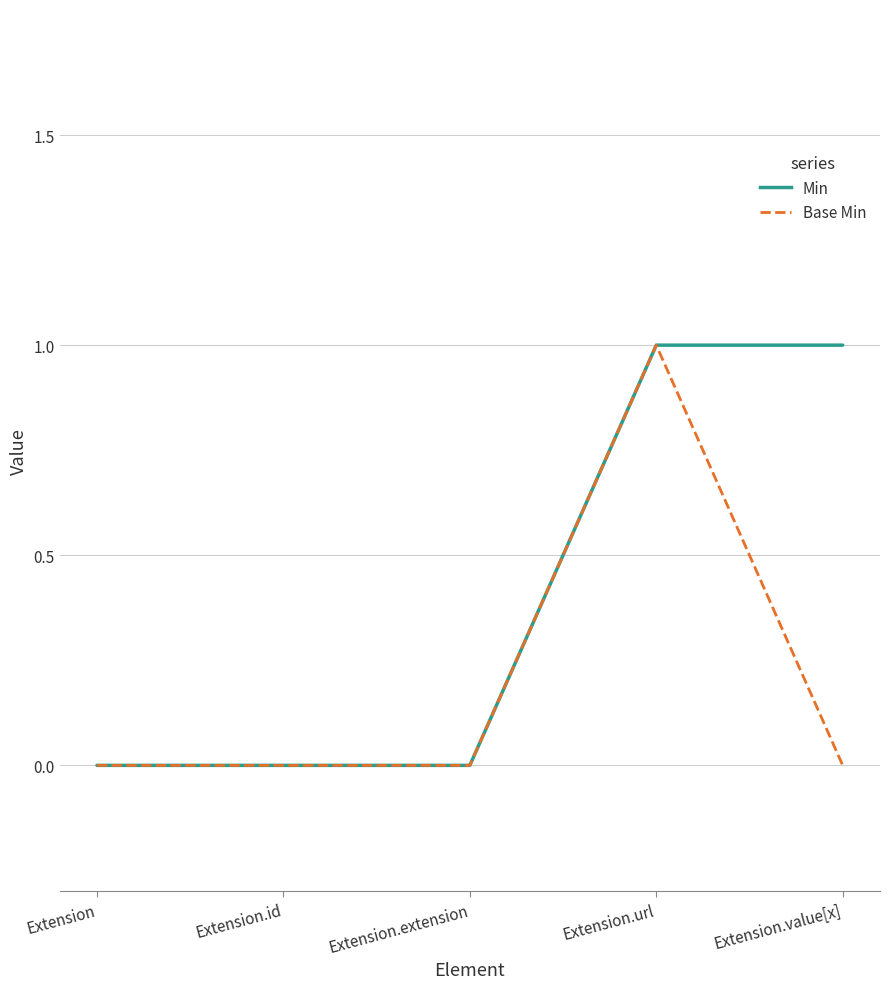

What is the difference between the maximum and minimum values in the Min series?

1